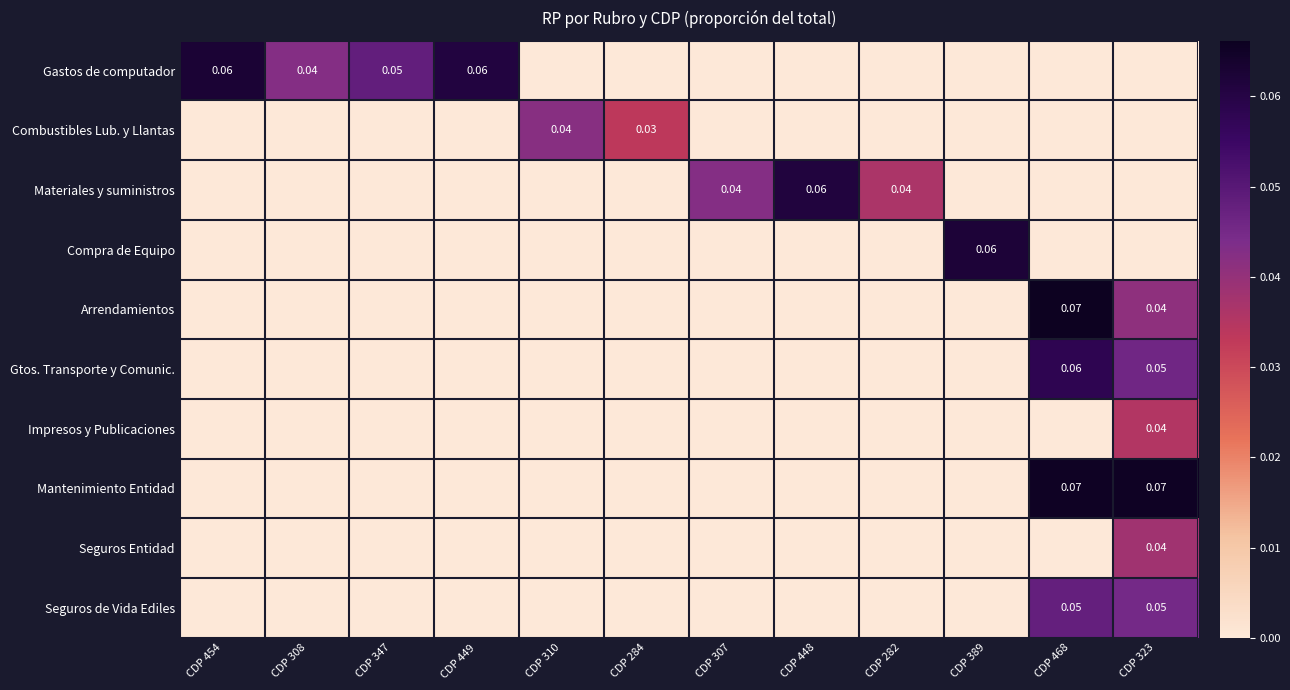

Which series has the widest spread of values?

Arrendamientos